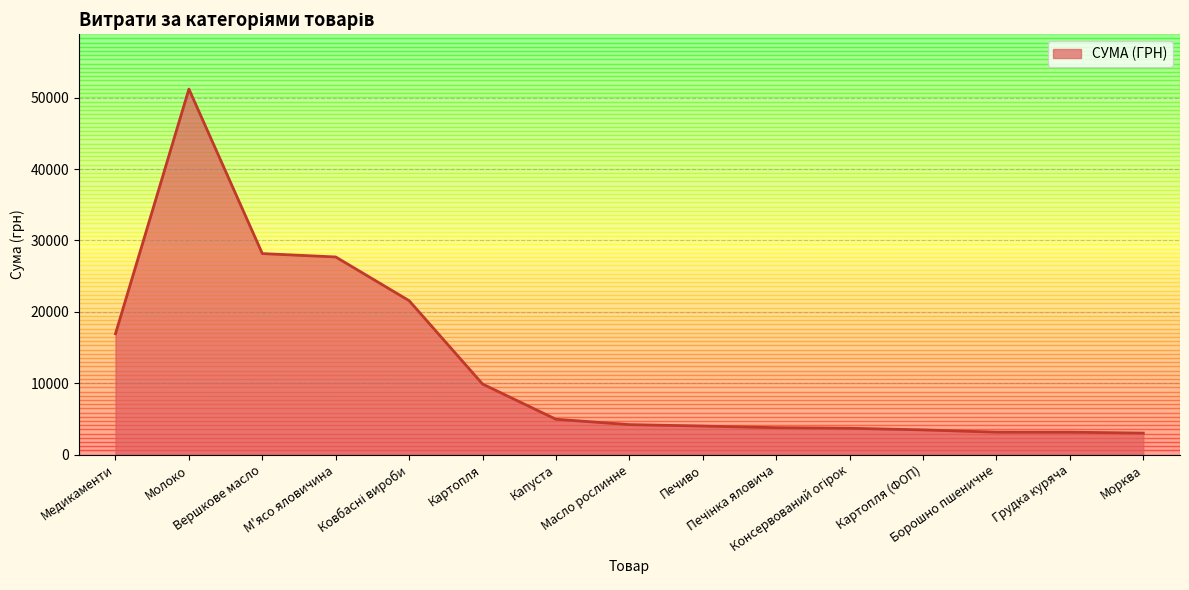

What is the smallest value displayed?

3021.0